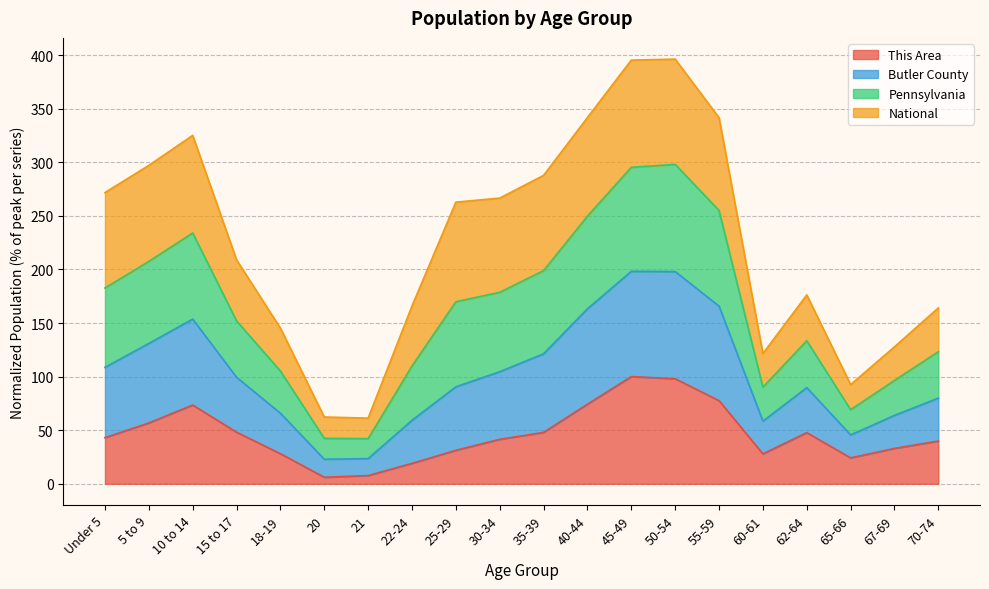

What is the total value across all series at 15 to 17?

209.0